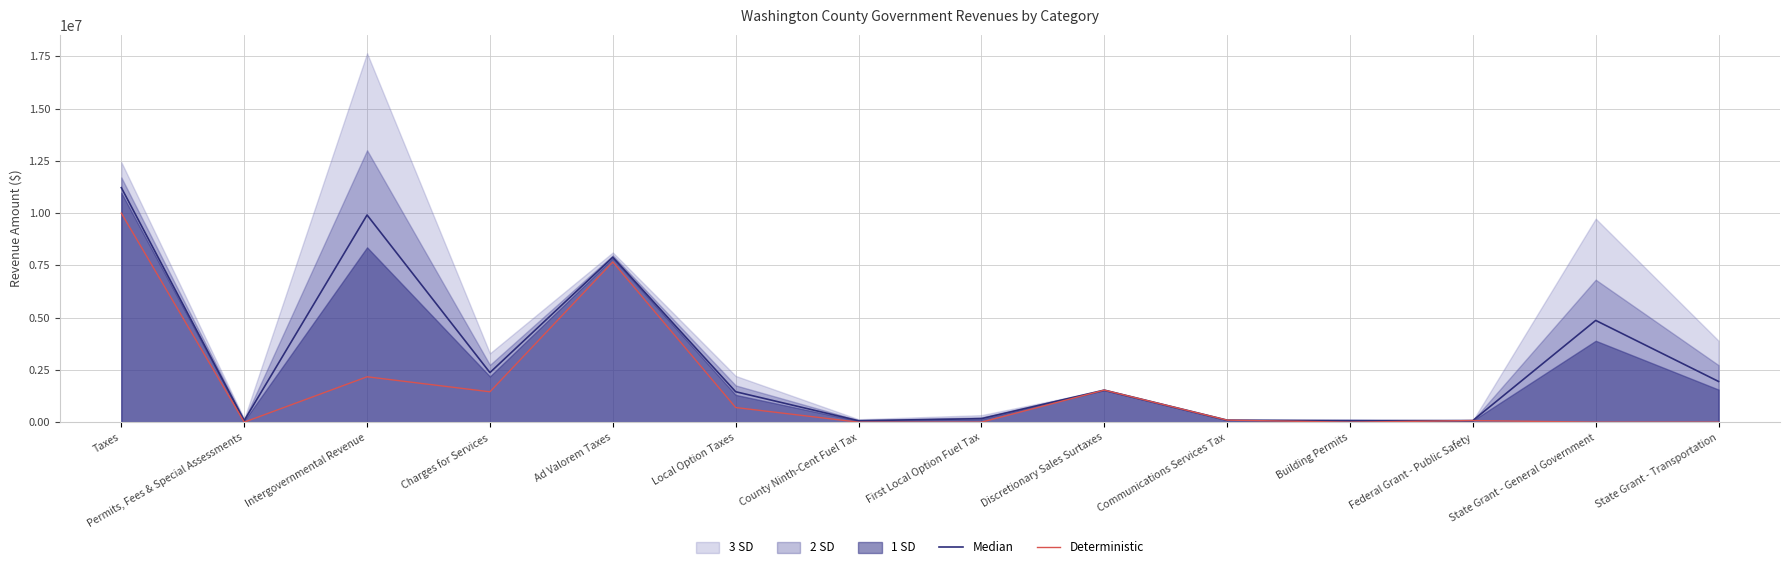

True or false: Median and Deterministic cross at least once.

False